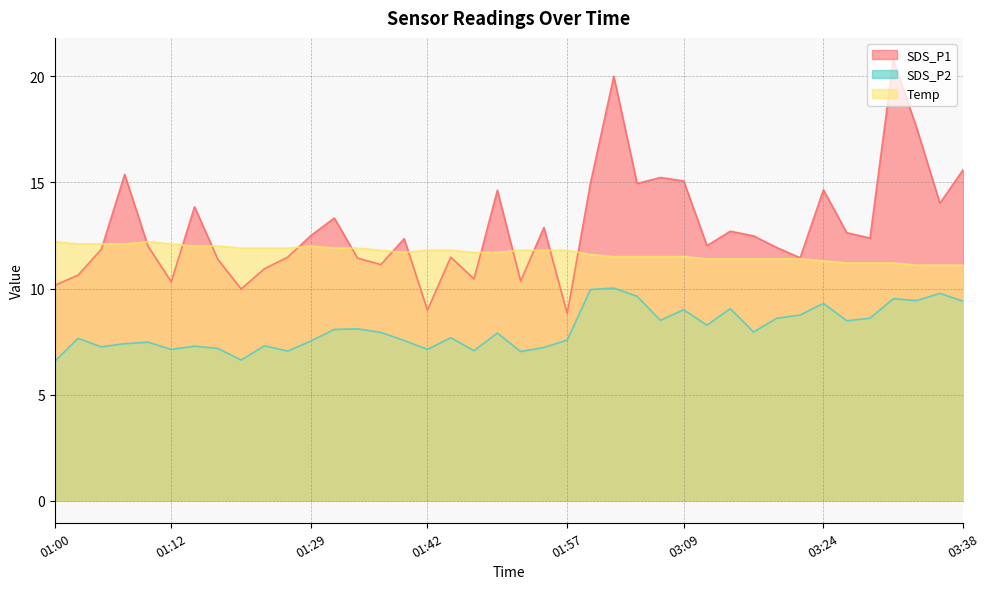

What position from the left is 01:20?

9